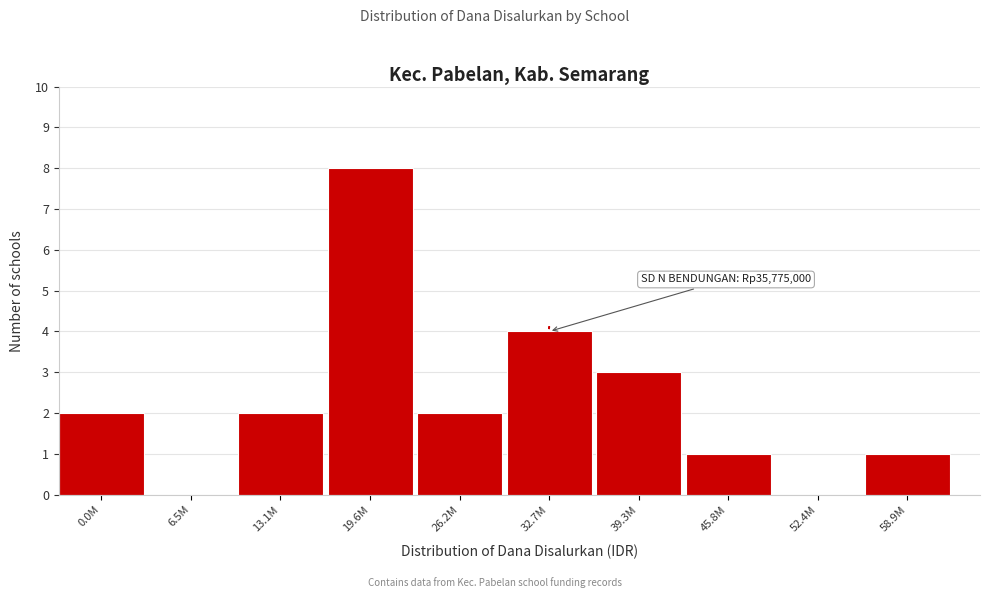

Reading left to right, list all the values displayed in this chart.

0.0M=2	6.5M=0	13.1M=2	19.6M=8	26.2M=2	32.7M=4	39.3M=3	45.8M=1	52.4M=0	58.9M=1